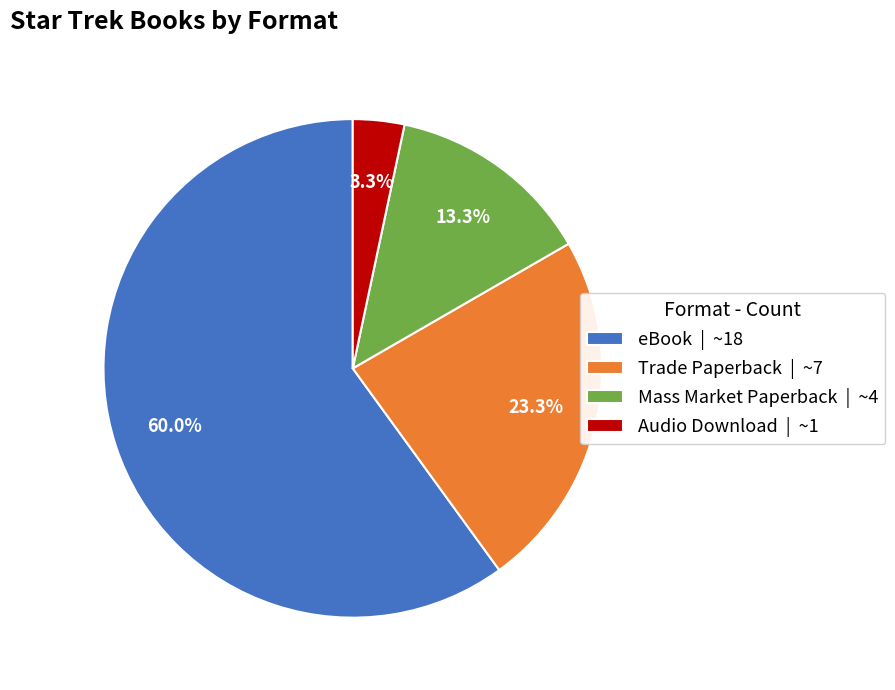

Is it true that Trade Paperback is 23% of the pie?

True